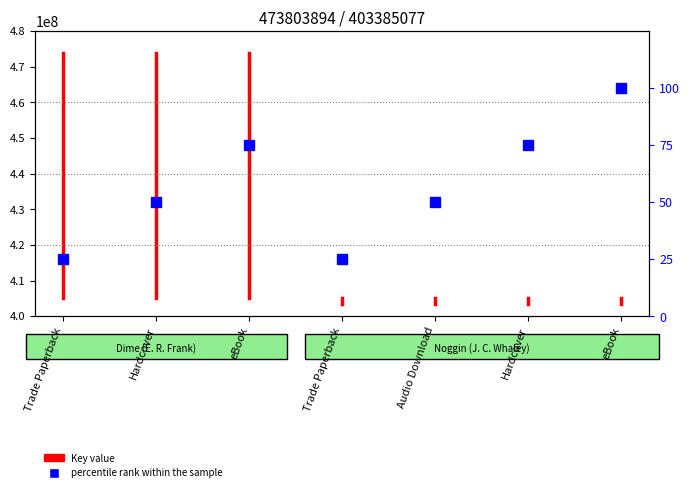

What is the smallest value displayed?

405000000